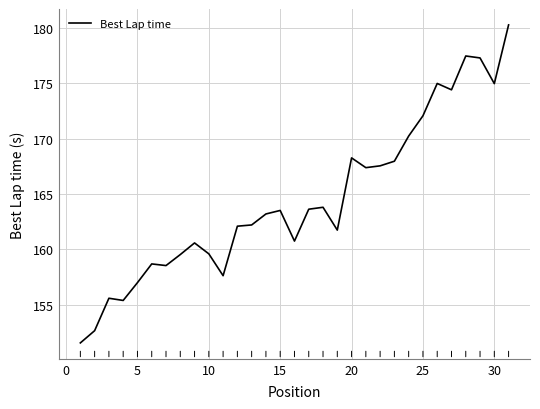

What is the greatest value displayed?

180.3